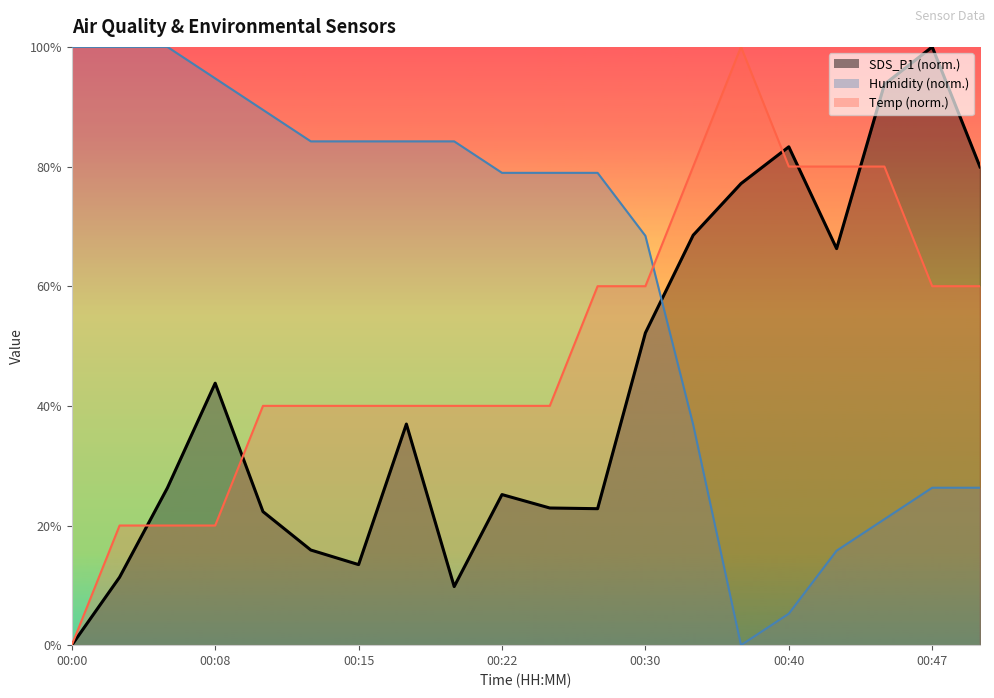

Rank the series by their maximum value, from highest to lowest.

SDS_P1, Temp, Humidity